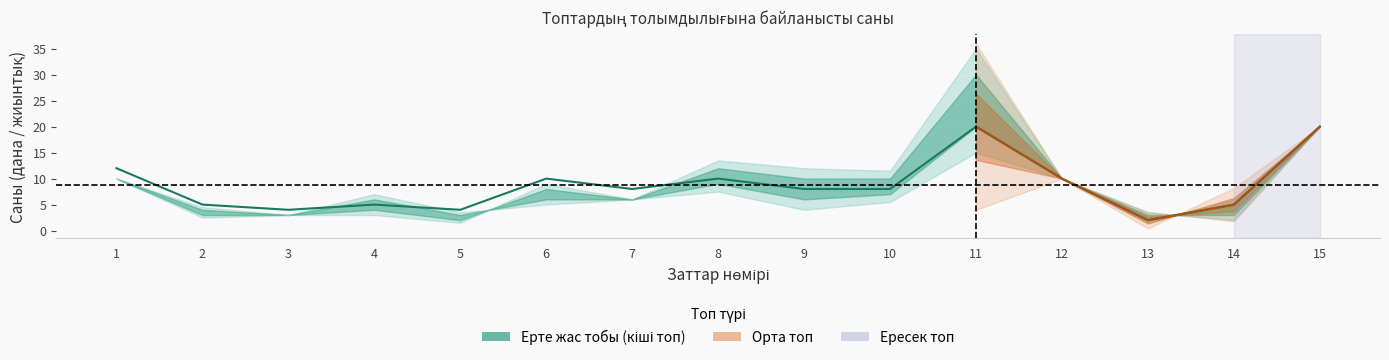

True or false: Орта топ has a value of 10 at 12.

True